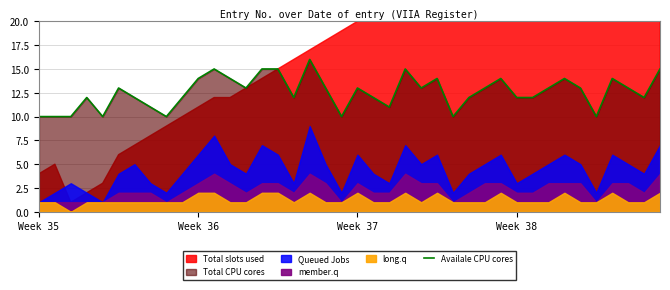

What is the lowest value of the Availale CPU cores series?

10